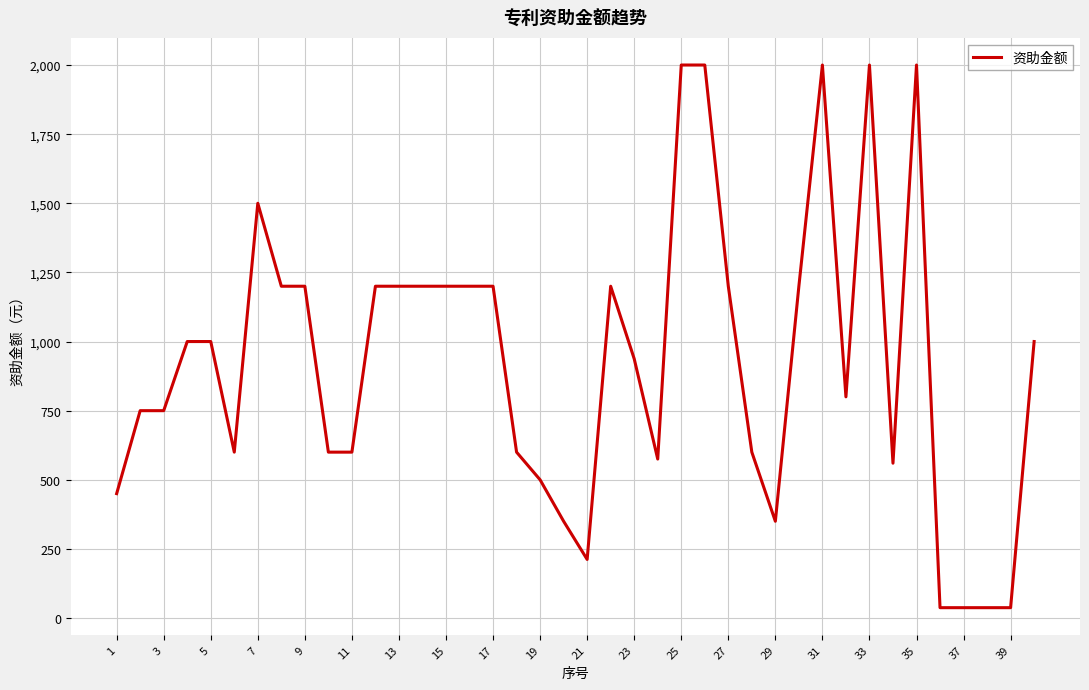

Does the chart have visible grid lines?

Yes